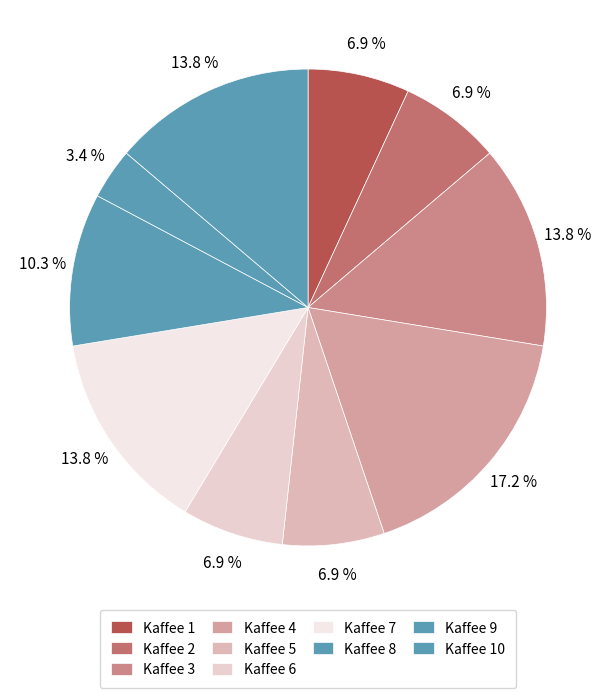

How many segments does this pie chart have?

10